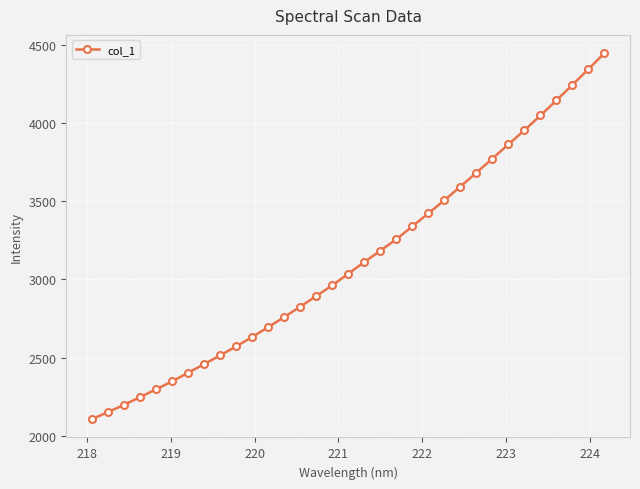

How many lines are shown in the chart?

1